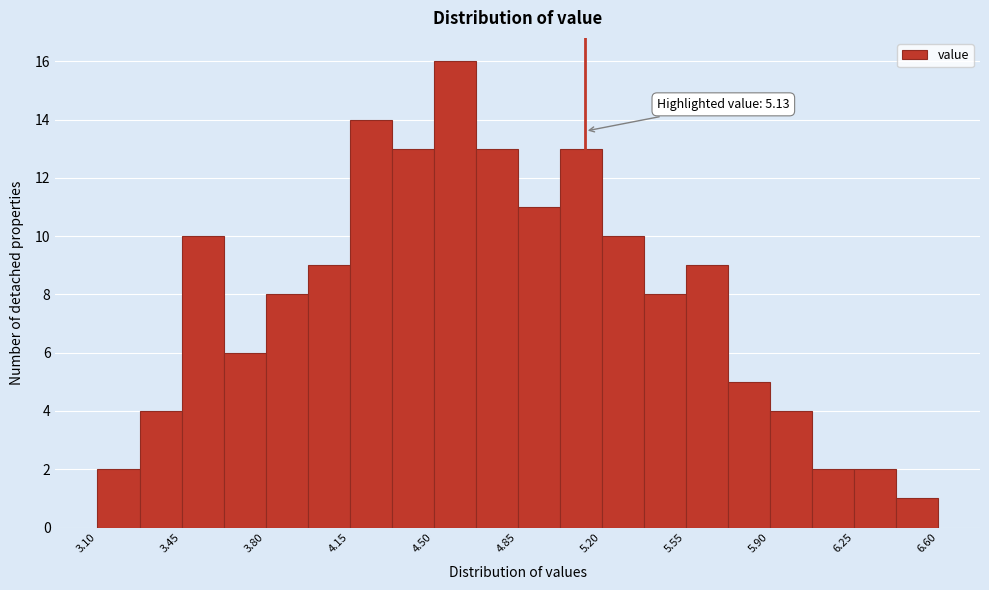

Around what value on the x-axis is the tallest bar? Give the approximate position of its centre, as read against the axis.

4.60